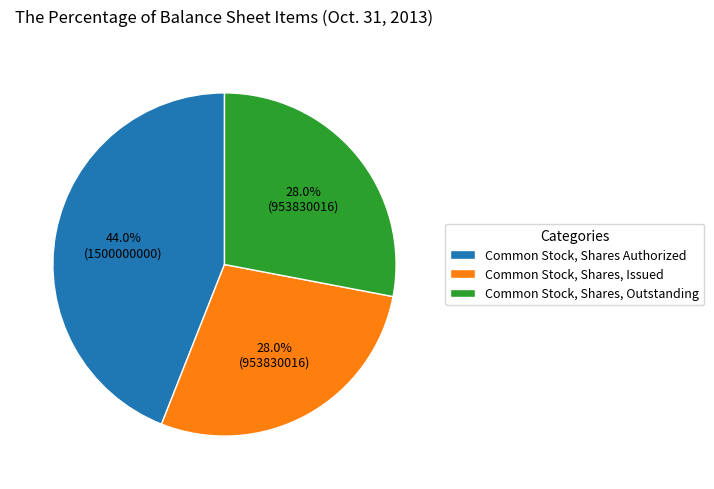

Between Common Stock, Shares Authorized and Common Stock, Shares, Outstanding, which is larger?

Common Stock, Shares Authorized